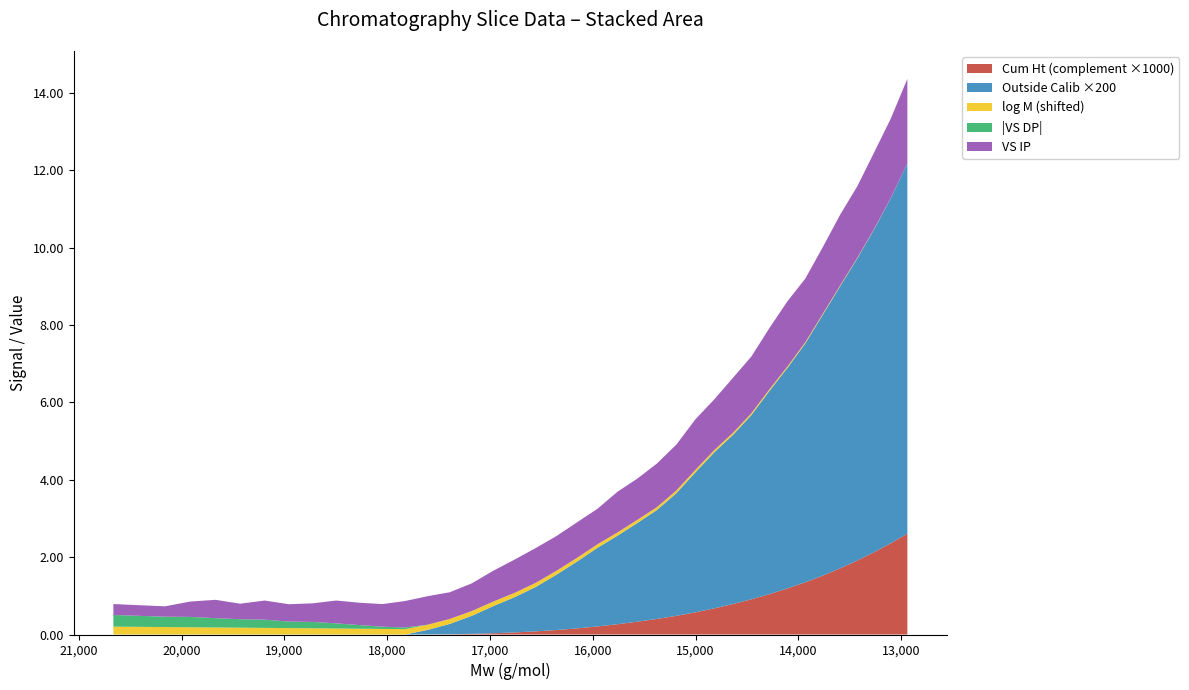

Reading left to right, what are all the values shown in this chart?

mw: 20663.0	20410.0	20160.0	19913.0	19669.0	19429.0	19191.0	18956.0	18724.0	18495.0	18268.0	18044.0	17824.0	17605.0	17390.0	17177.0	16967.0	16759.0	16554.0	16351.0	16151.0	15953.0	15758.0	15565.0	15375.0	15186.0	15000.0	14817.0	14635.0	14456.0	14279.0	14105.0	13932.0	13761.0	13593.0	13426.0	13262.0	13100.0	12939.0
vs_dp: 0.3	0.3	0.3	0.3	0.2	0.2	0.2	0.2	0.2	0.1	0.1	0.1	0.0	0.0	0.0	0.0	0.0	0.0	0.0	0.0	0.0	0.0	0.0	0.0	0.0	0.0	0.0	0.0	0.0	0.0	0.0	0.0	0.0	0.0	0.0	0.0	0.0	0.0	0.0
vs_ip: 0.3	0.3	0.3	0.4	0.5	0.4	0.5	0.4	0.5	0.6	0.6	0.6	0.7	0.7	0.7	0.7	0.8	0.9	0.9	0.9	0.9	0.9	1.1	1.1	1.1	1.2	1.3	1.3	1.4	1.5	1.6	1.7	1.6	1.7	1.8	1.8	2.0	2.0	2.2
logM: 4.3	4.3	4.3	4.3	4.3	4.3	4.3	4.3	4.3	4.3	4.3	4.3	4.3	4.2	4.2	4.2	4.2	4.2	4.2	4.2	4.2	4.2	4.2	4.2	4.2	4.2	4.2	4.2	4.2	4.2	4.2	4.1	4.1	4.1	4.1	4.1	4.1	4.1	4.1
outside_calib: 0.0	0.0	0.0	0.0	0.0	0.0	0.0	0.0	0.0	0.0	0.0	0.0	0.0	0.0	0.0	0.0	0.0	0.0	0.0	0.0	0.0	0.0	0.0	0.0	0.0	0.0	0.0	0.0	0.0	0.0	0.0	0.0	0.0	0.0	0.0	0.0	0.0	0.0	0.0
cum_ht: 1.0	1.0	1.0	1.0	1.0	1.0	1.0	1.0	1.0	1.0	1.0	1.0	1.0	1.0	1.0	1.0	1.0	1.0	1.0	1.0	1.0	1.0	1.0	1.0	1.0	1.0	1.0	1.0	1.0	1.0	1.0	1.0	1.0	1.0	1.0	1.0	1.0	1.0	1.0